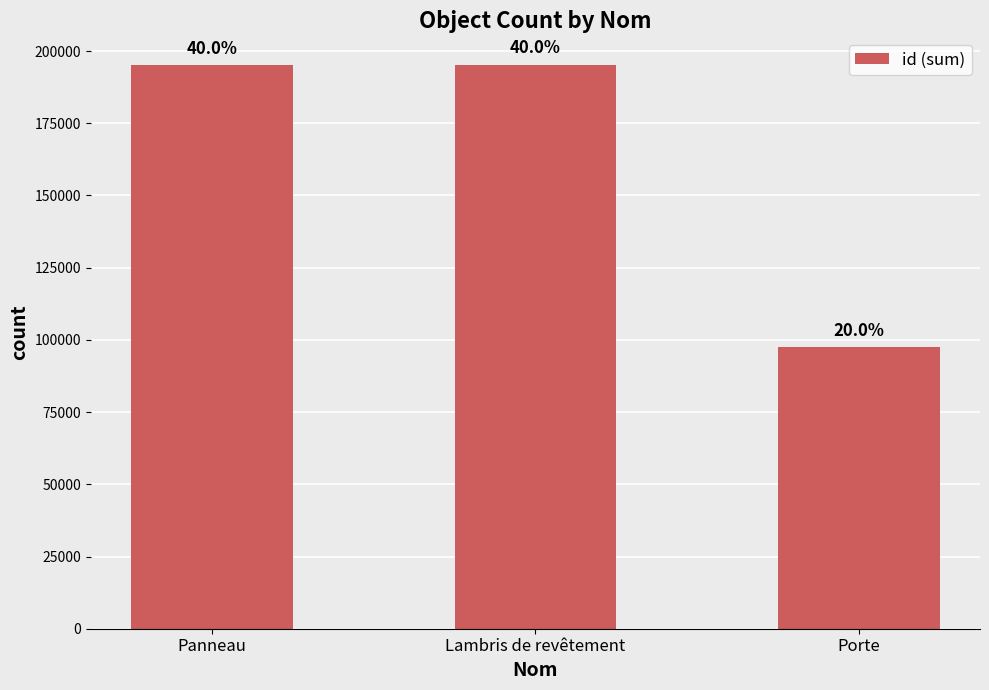

How many bars are there in total?

3